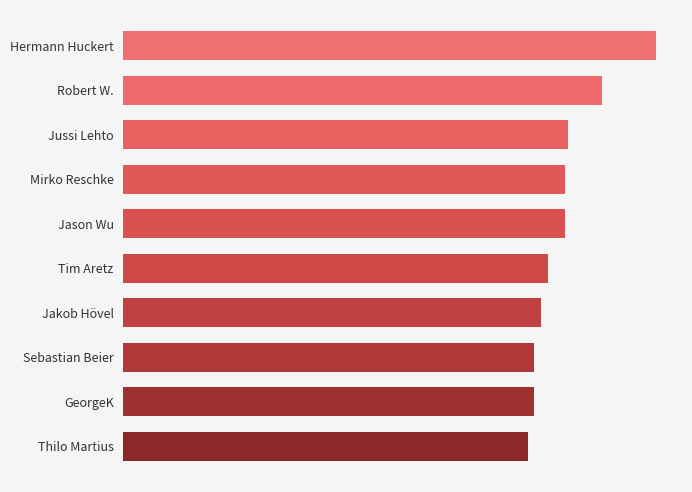

What is the difference between the maximum and second lowest values?

36